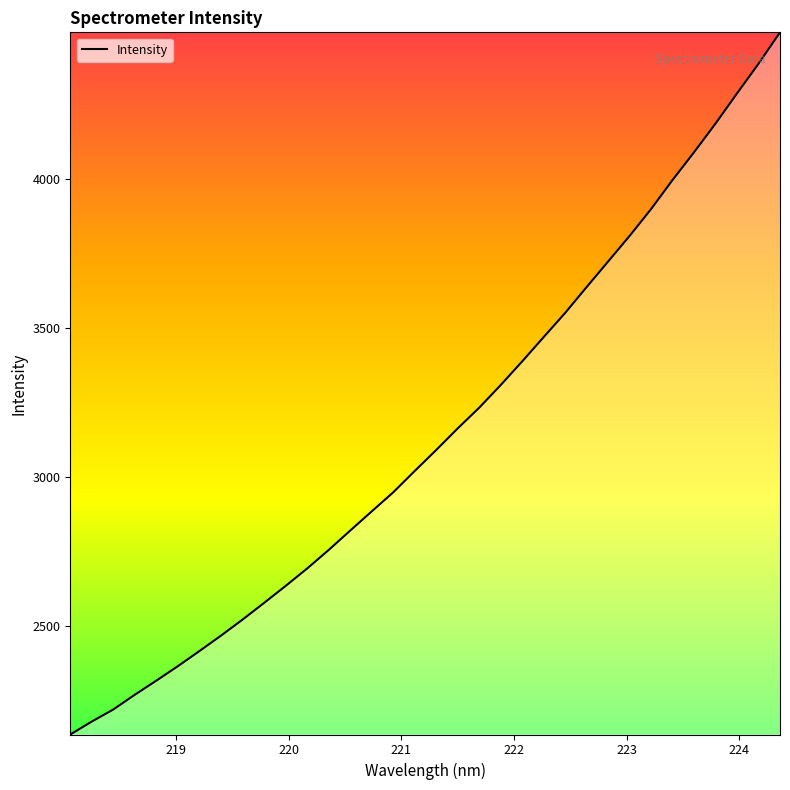

What is the greatest value displayed?

4492.6